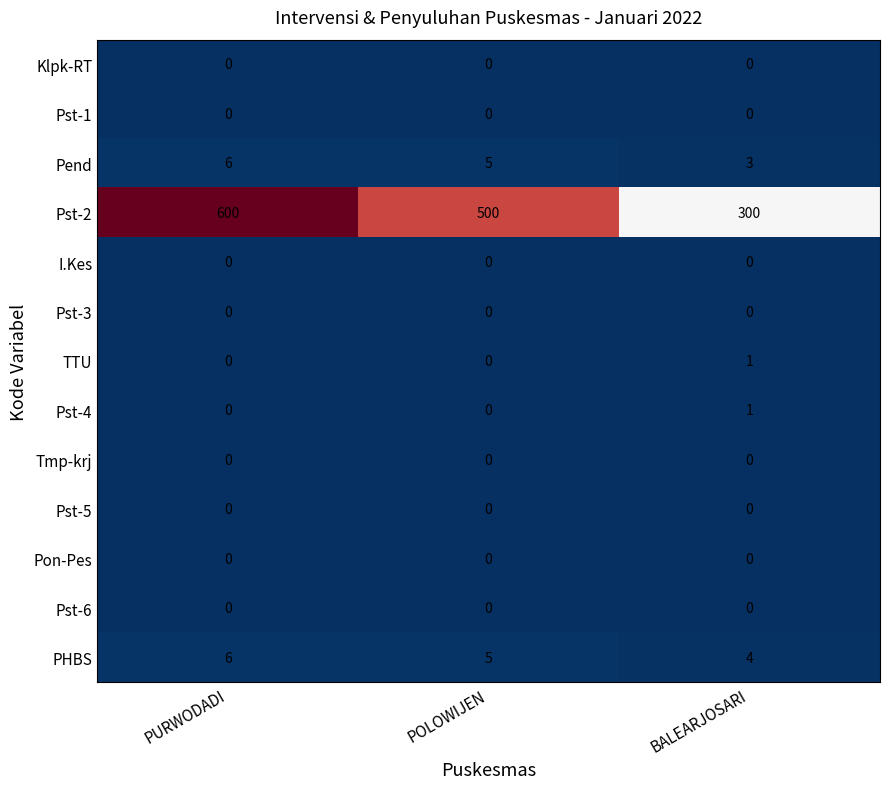

Count the Pst-2 values in the range 300 to 600.

3